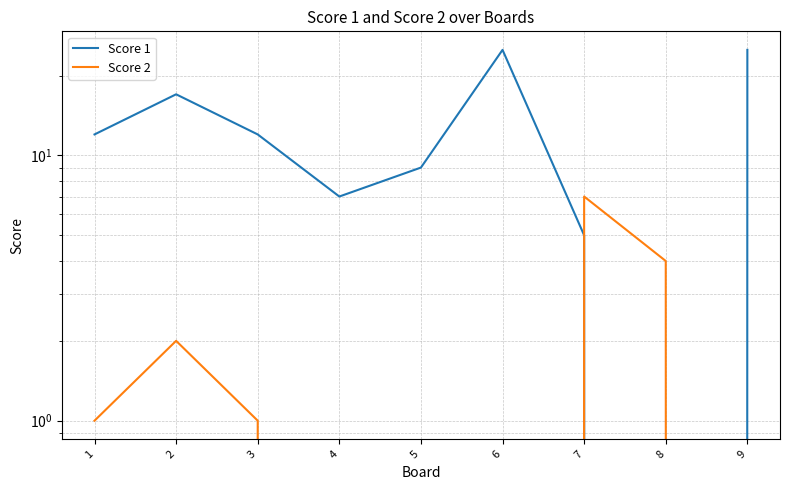

Where is Score 2 nearest to the value 3?

2